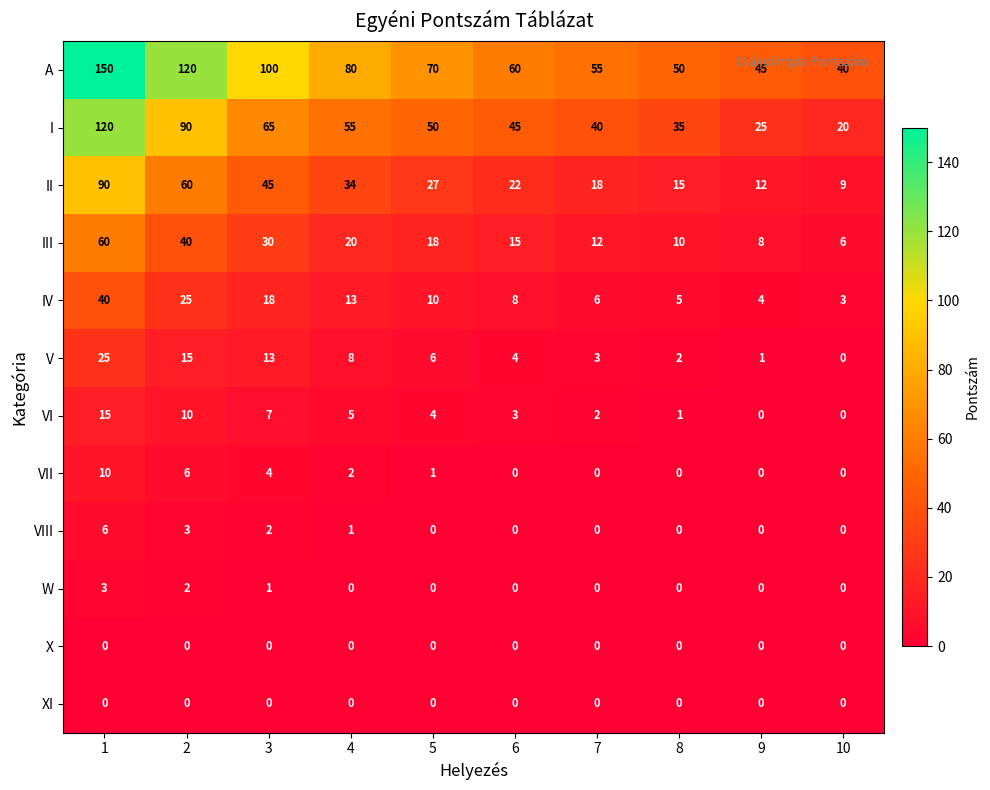

Which series has the widest spread of values?

A